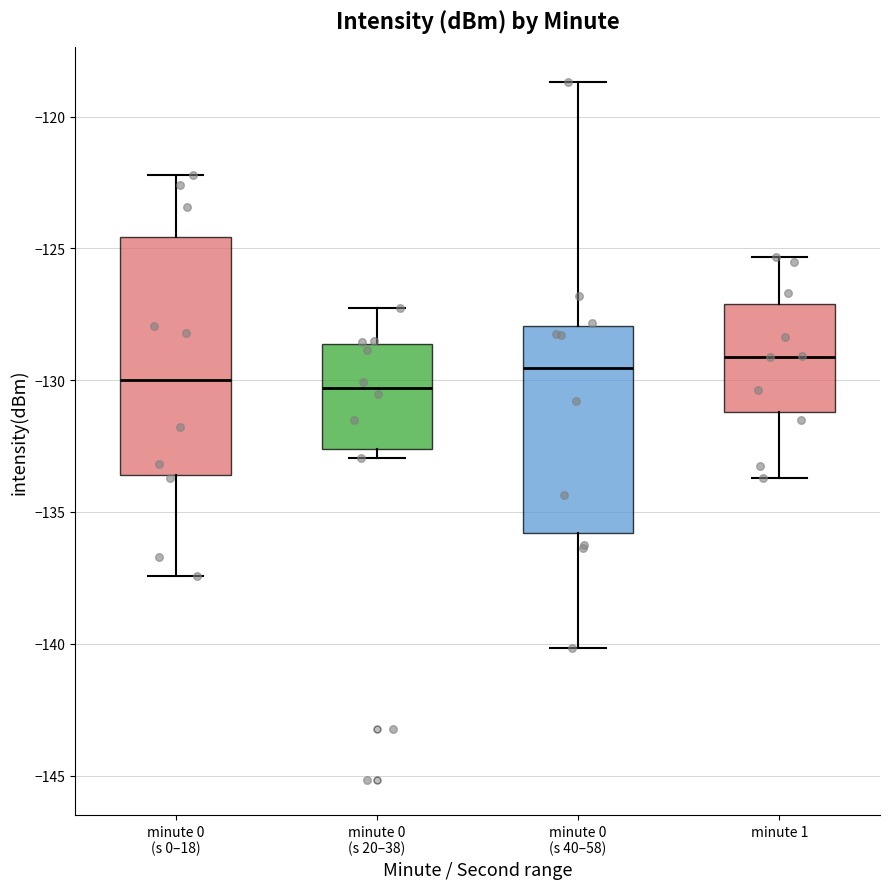

Reading left to right, transcribe this box plot: for each box, give where its median line is, the range the box spans, and where its two whiskers end, as read against the y-axis. The values are not printed on the chart, so give them approximately, as read against the axis.

minute 0 (s 0–18): median -130.0, box -133.5 to -124.5, whiskers -137.5 to -122.0
minute 0 (s 20–38): median -130.5, box -132.5 to -128.5, whiskers -133.0 to -127.5
minute 0 (s 40–58): median -129.5, box -136.0 to -128.0, whiskers -140.0 to -118.5
minute 1: median -129.0, box -131.0 to -127.0, whiskers -133.5 to -125.5